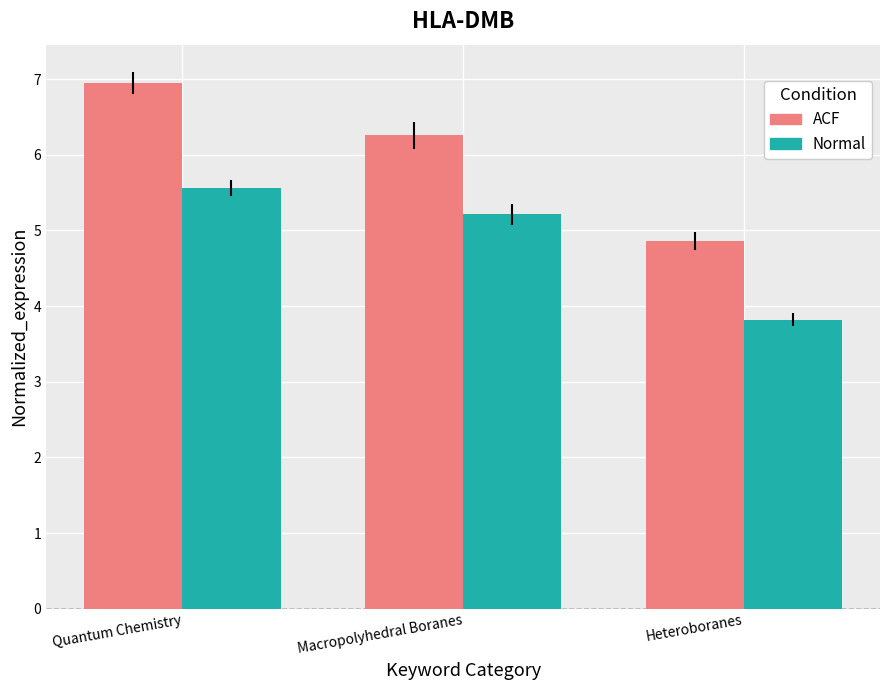

Reading right to left, what are all the values shown in this chart?

ACF: Heteroboranes=4.9	Macropolyhedral Boranes=6.3	Quantum Chemistry=6.9
Normal: Heteroboranes=3.8	Macropolyhedral Boranes=5.2	Quantum Chemistry=5.6